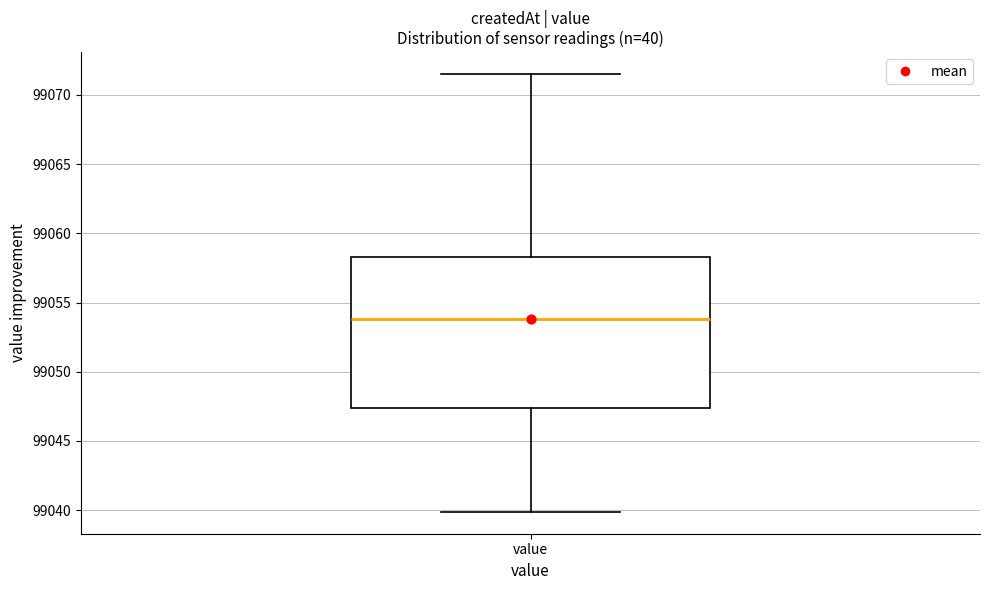

Transcribe this box plot: give where the median line is, the range the box spans, and where the two whiskers end, as read against the y-axis. The values are not printed on the chart, so give them approximately, as read against the axis.

median 99054.0, box 99047.5 to 99058.5, whiskers 99040.0 to 99071.5